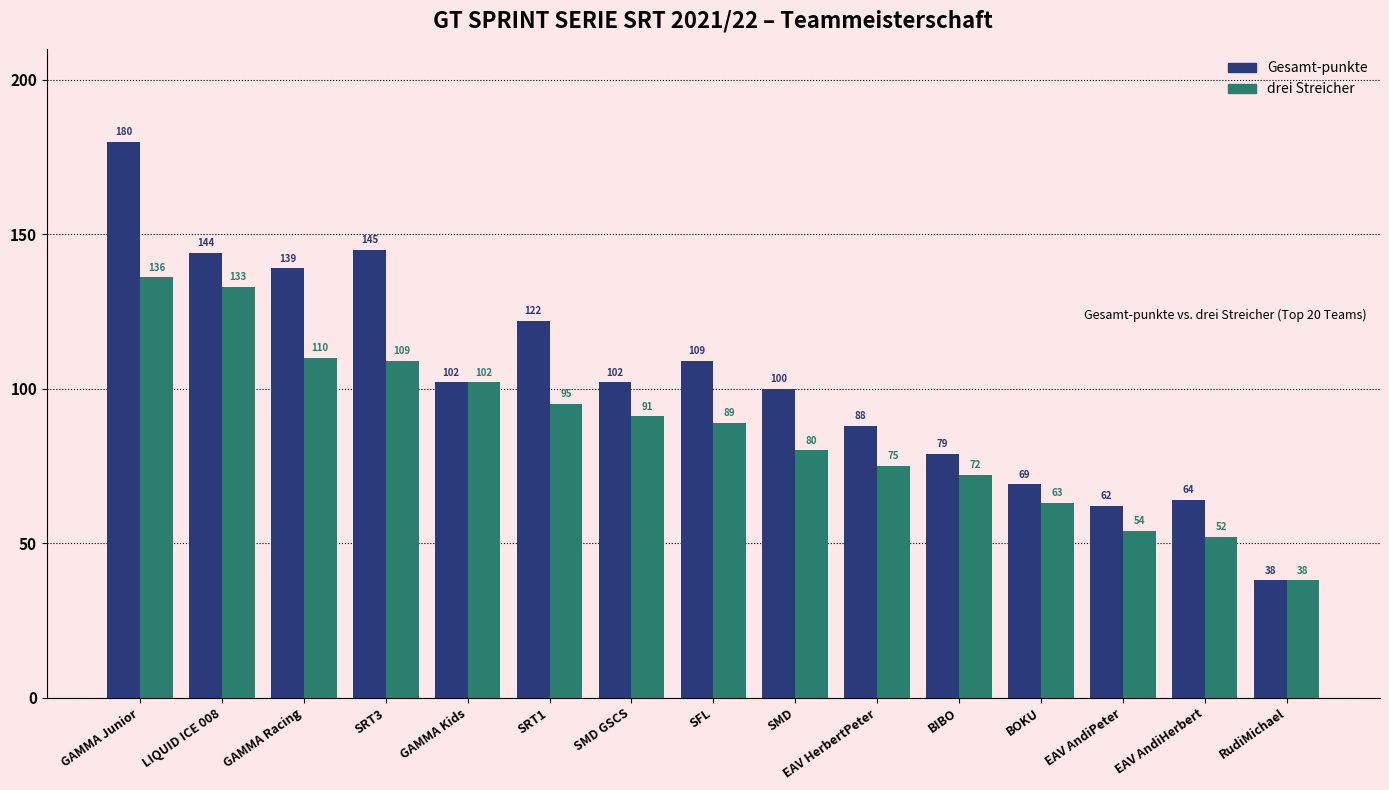

At which label does Gesamt-punkte reach its minimum?

RudiMichael